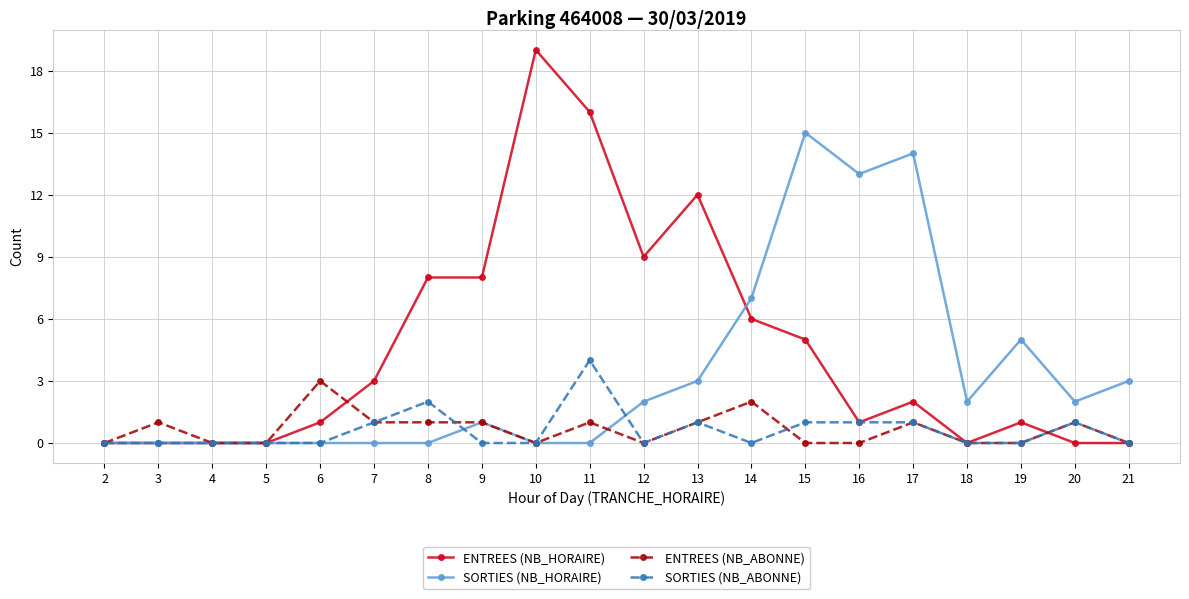

How many data points does each series have?

20